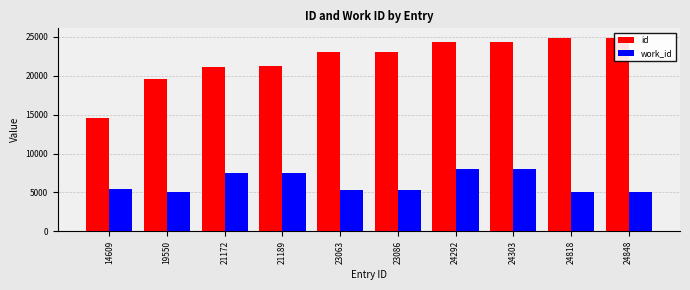

At which label is id closest to 19728?

19550